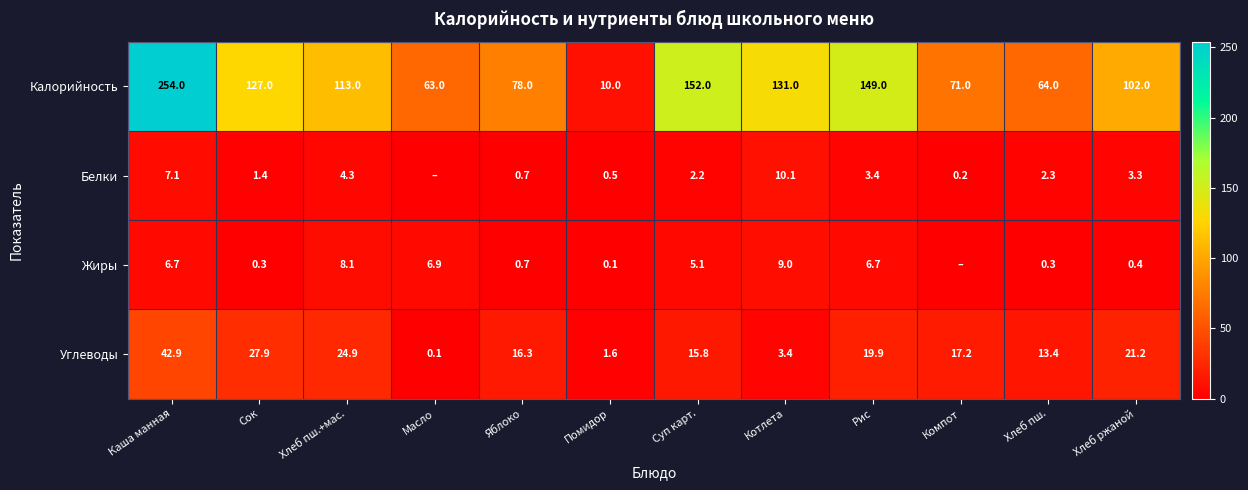

At which label does Калорийность first exceed 113?

Каша манная